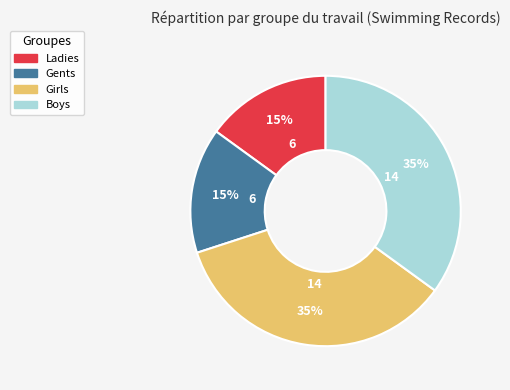

To the nearest percent, what is the difference between the Ladies and Boys slice percentages?

20%